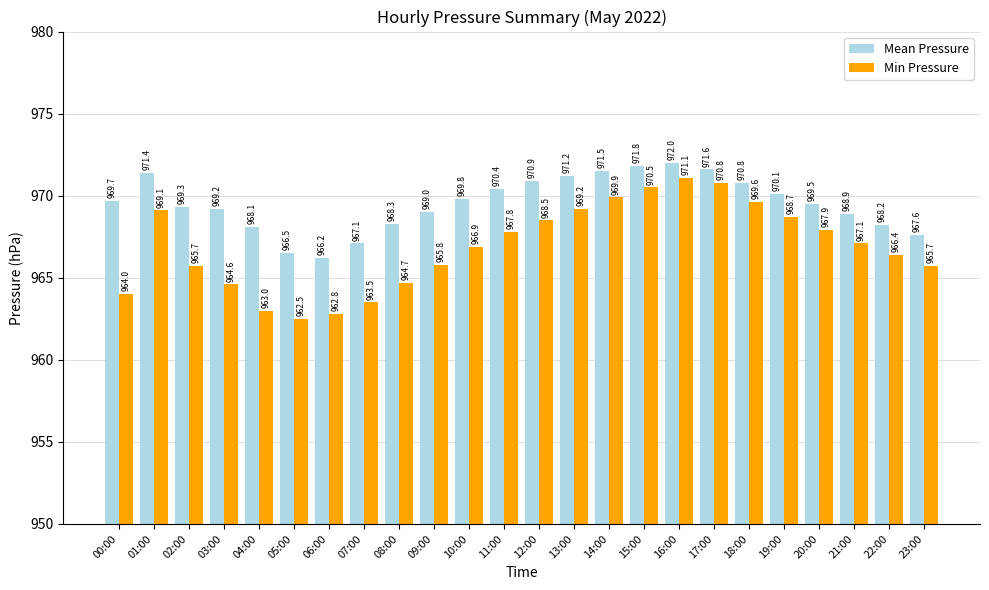

At which category is the sum across all series the highest?

16:00